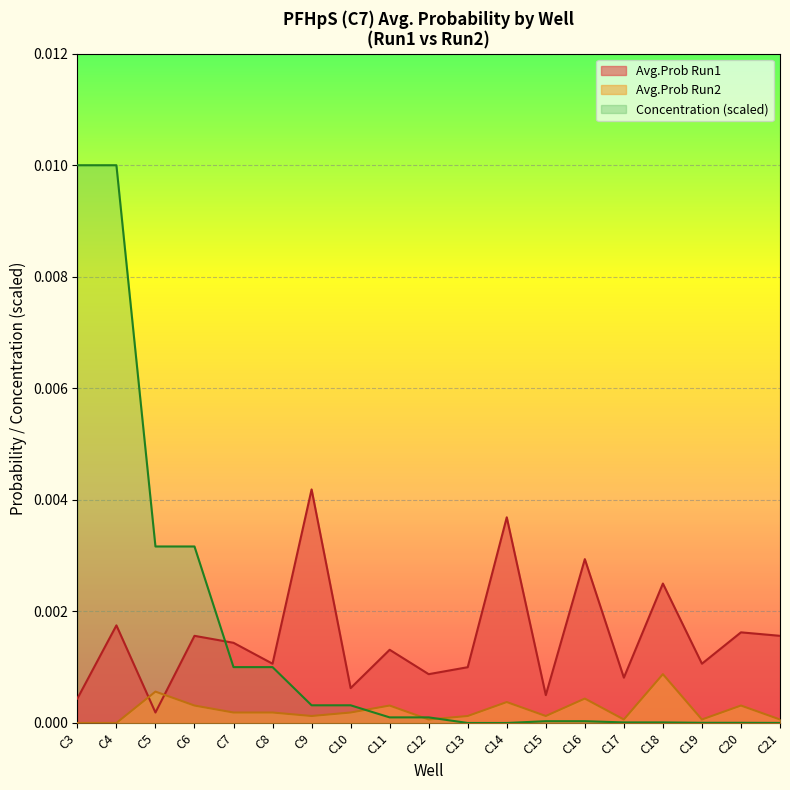

Is the value of Avg.Prob Run1 at C8 greater than the value of Concentration at C5?

No